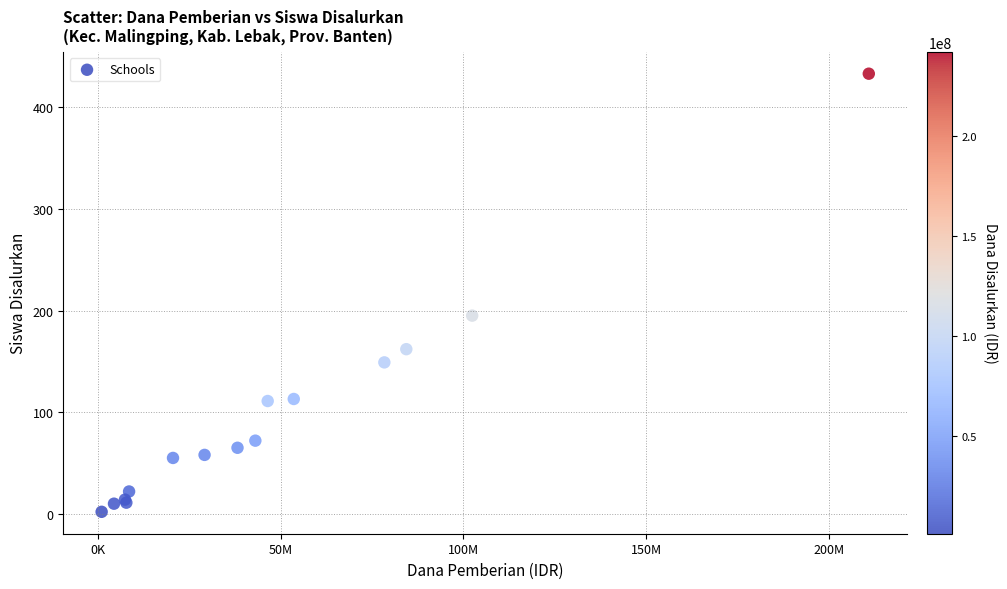

What Y value in the scatter plot is closest to 217?

195